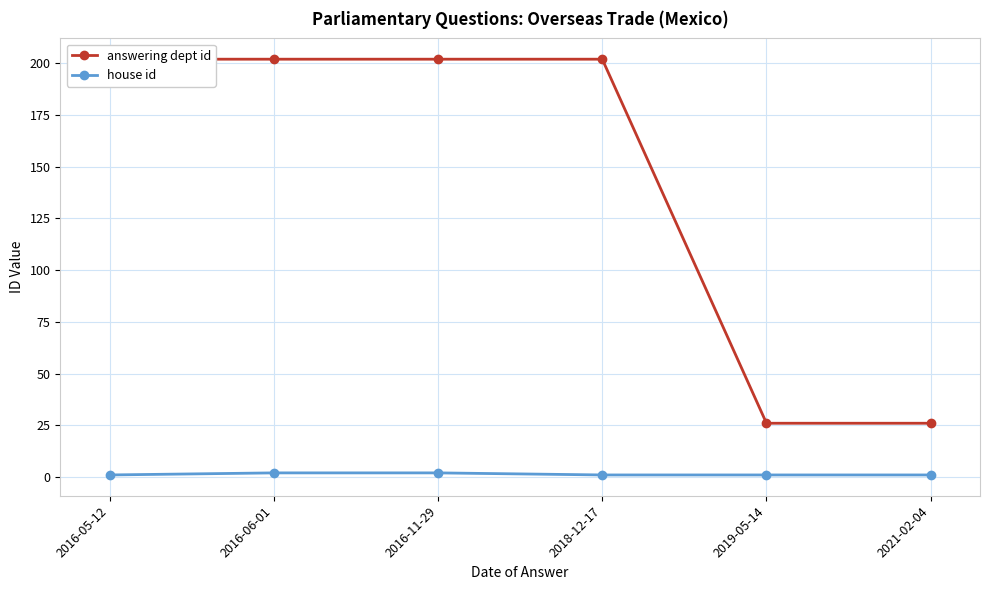

What is the sum of the house id values at 2021-02-04 and 2016-05-12?

2